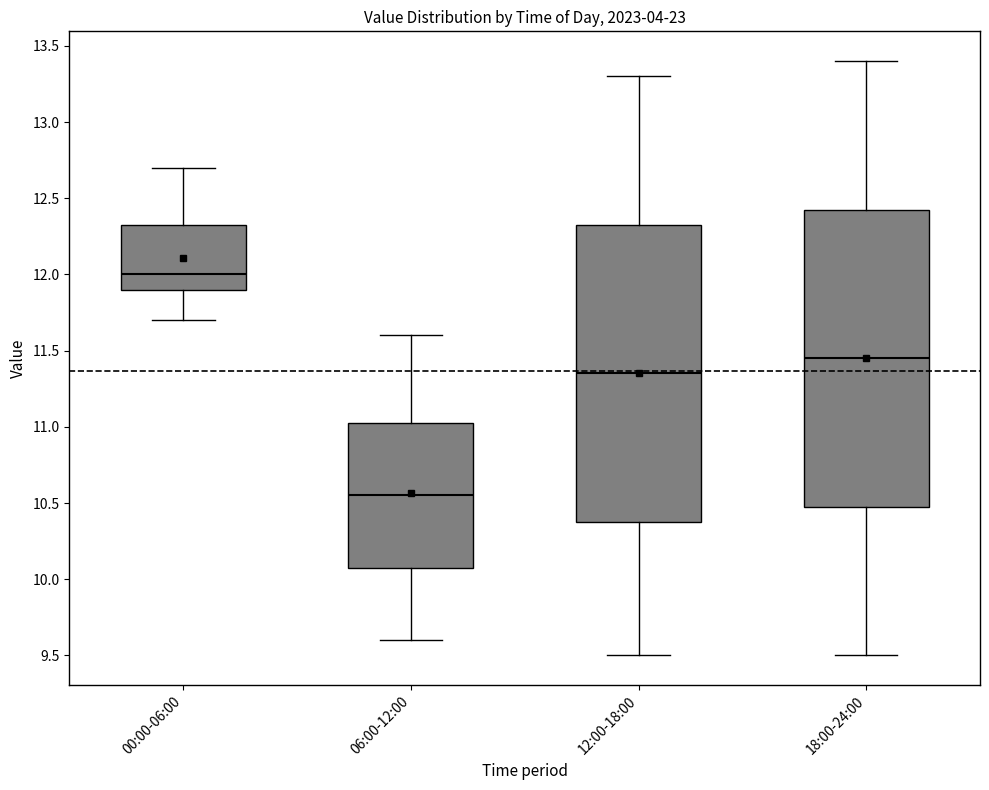

Reading left to right, transcribe this box plot: for each box, give where its median line is, the range the box spans, and where its two whiskers end, as read against the y-axis. The values are not printed on the chart, so give them approximately, as read against the axis.

00:00-06:00: median 12.00, box 11.90 to 12.35, whiskers 11.70 to 12.70
06:00-12:00: median 10.55, box 10.10 to 11.05, whiskers 9.60 to 11.60
12:00-18:00: median 11.35, box 10.40 to 12.35, whiskers 9.50 to 13.30
18:00-24:00: median 11.45, box 10.50 to 12.45, whiskers 9.50 to 13.40